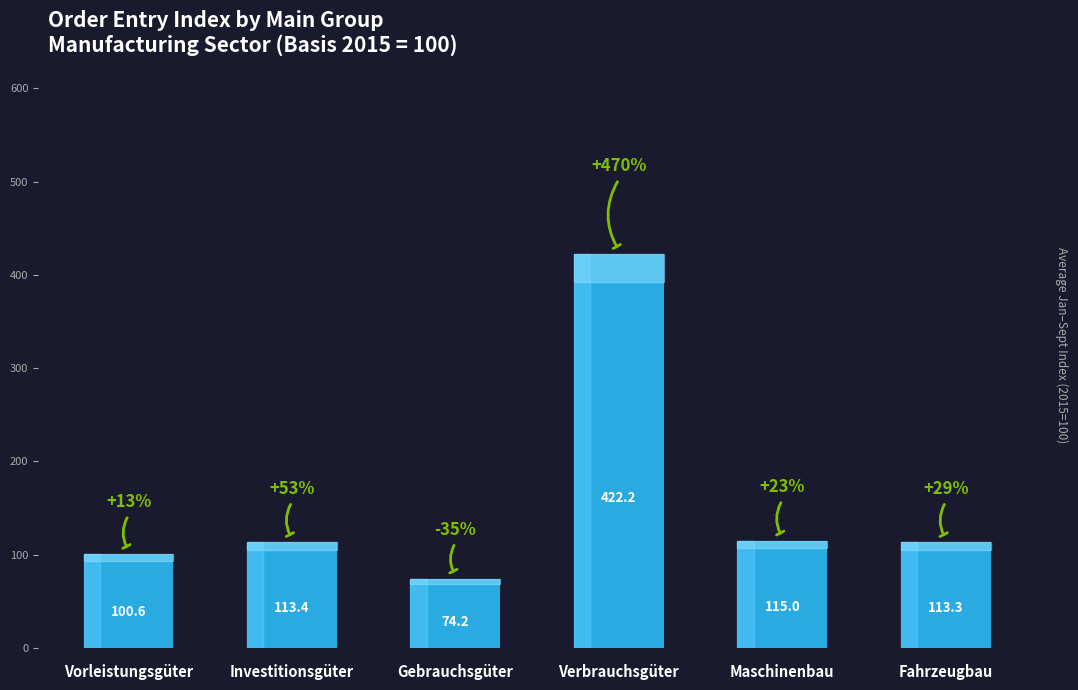

At which category does the chart reach its minimum across all series?

Gebrauchsgüter